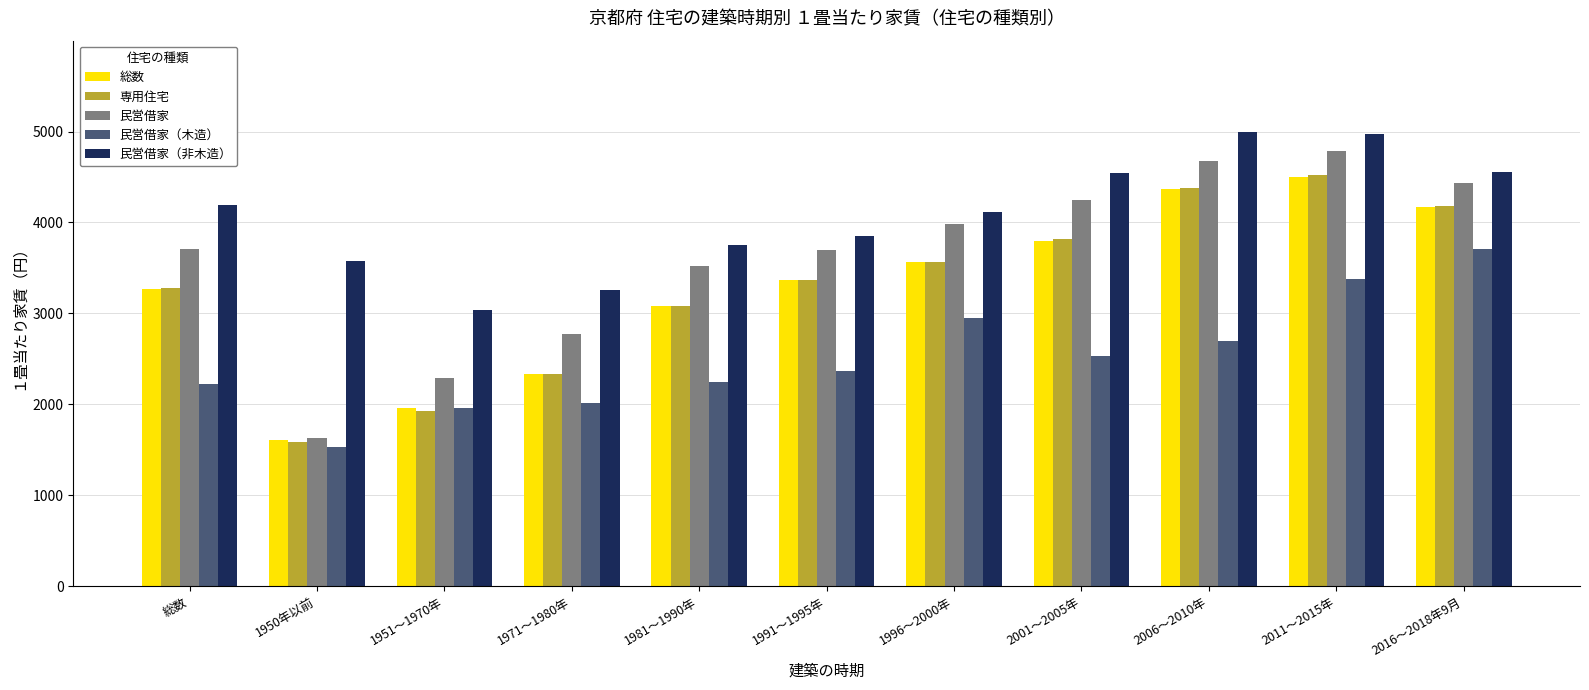

Read the 民営借家（非木造） value at 1981～1990年, to the nearest 100.

3800